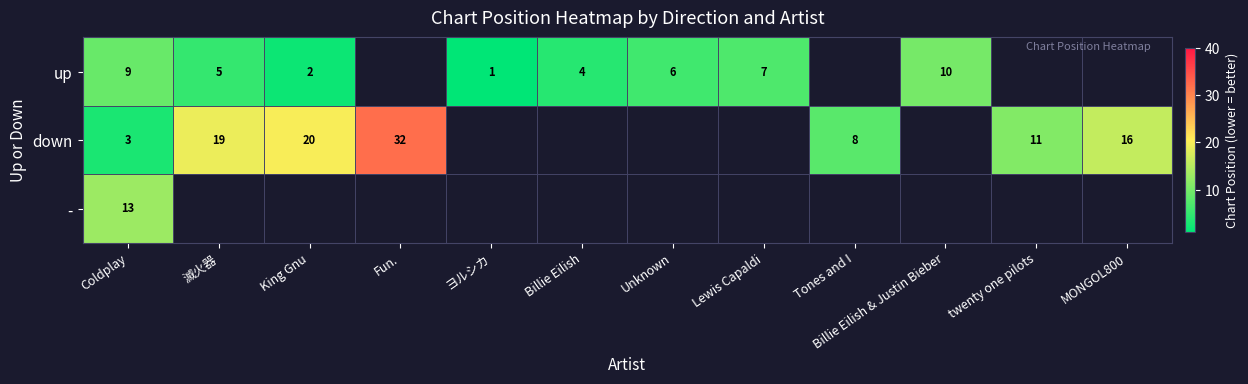

The value of - at Coldplay is 13. True or false?

True